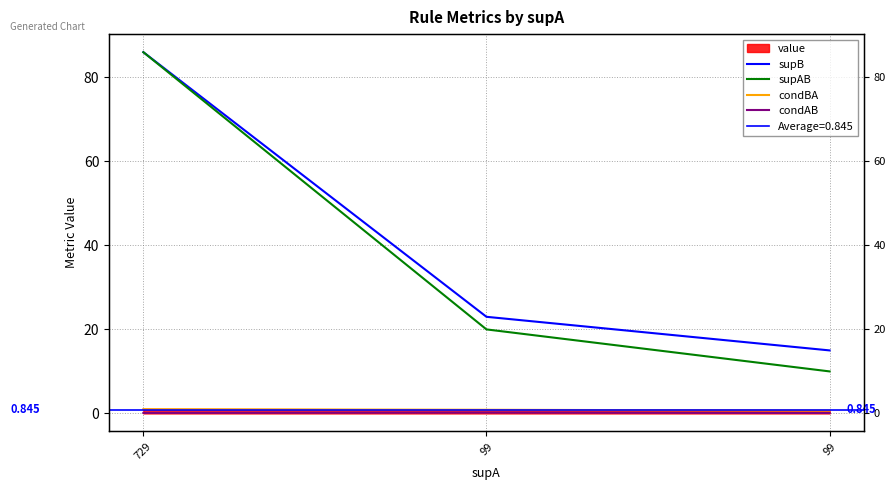

Which category has the lowest value in the condBA series?

99